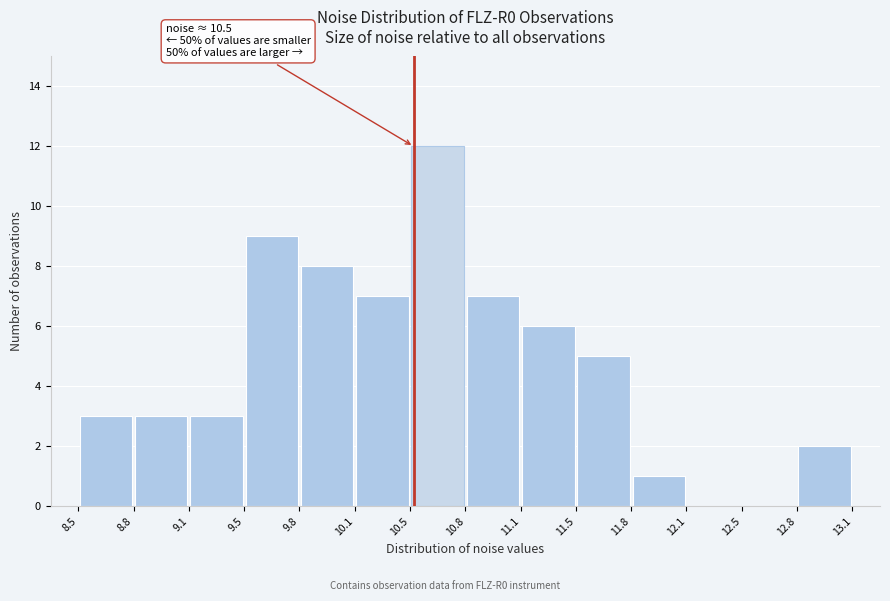

Over which range of the x-axis is the bar tallest?

10.5 to 10.8